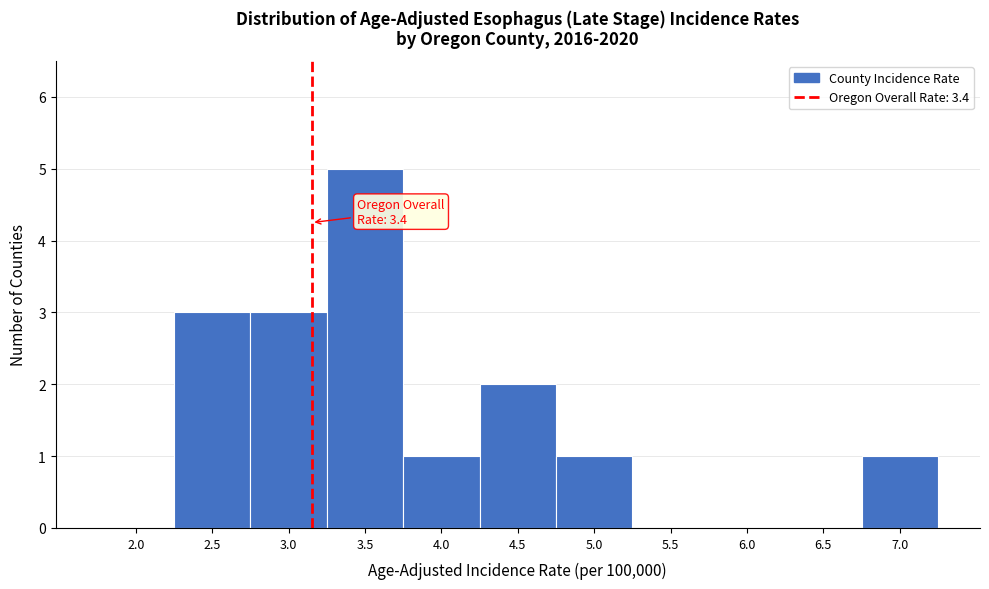

Reading left to right, what are all the values shown in this chart?

2.0=0	2.5=3	3.0=3	3.5=5	4.0=1	4.5=2	5.0=1	5.5=0	6.0=0	6.5=0	7.0=1